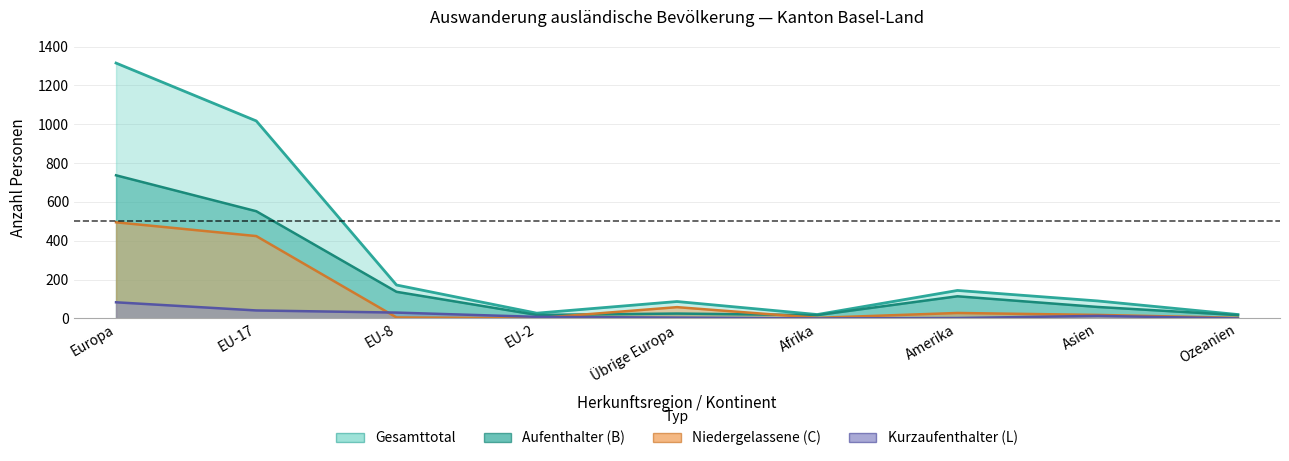

Reading left to right, extract all data points from this chart.

Total (Aufenthalter B): Europa=737	EU-17=552	EU-8=137	EU-2=18	Übrige Europa=25	Afrika=17	Amerika=114	Asien=59	Ozeanien=17
Total (Niedergelassene C): Europa=495	EU-17=424	EU-8=5	EU-2=1	Übrige Europa=58	Afrika=3	Amerika=28	Asien=18	Ozeanien=3
Total (Kurzaufenthalter L): Europa=83	EU-17=41	EU-8=30	EU-2=8	Übrige Europa=4	Afrika=0	Amerika=2	Asien=13	Ozeanien=0
Total (Frauen): Europa=1315	EU-17=1017	EU-8=172	EU-2=27	Übrige Europa=87	Afrika=20	Amerika=144	Asien=90	Ozeanien=20